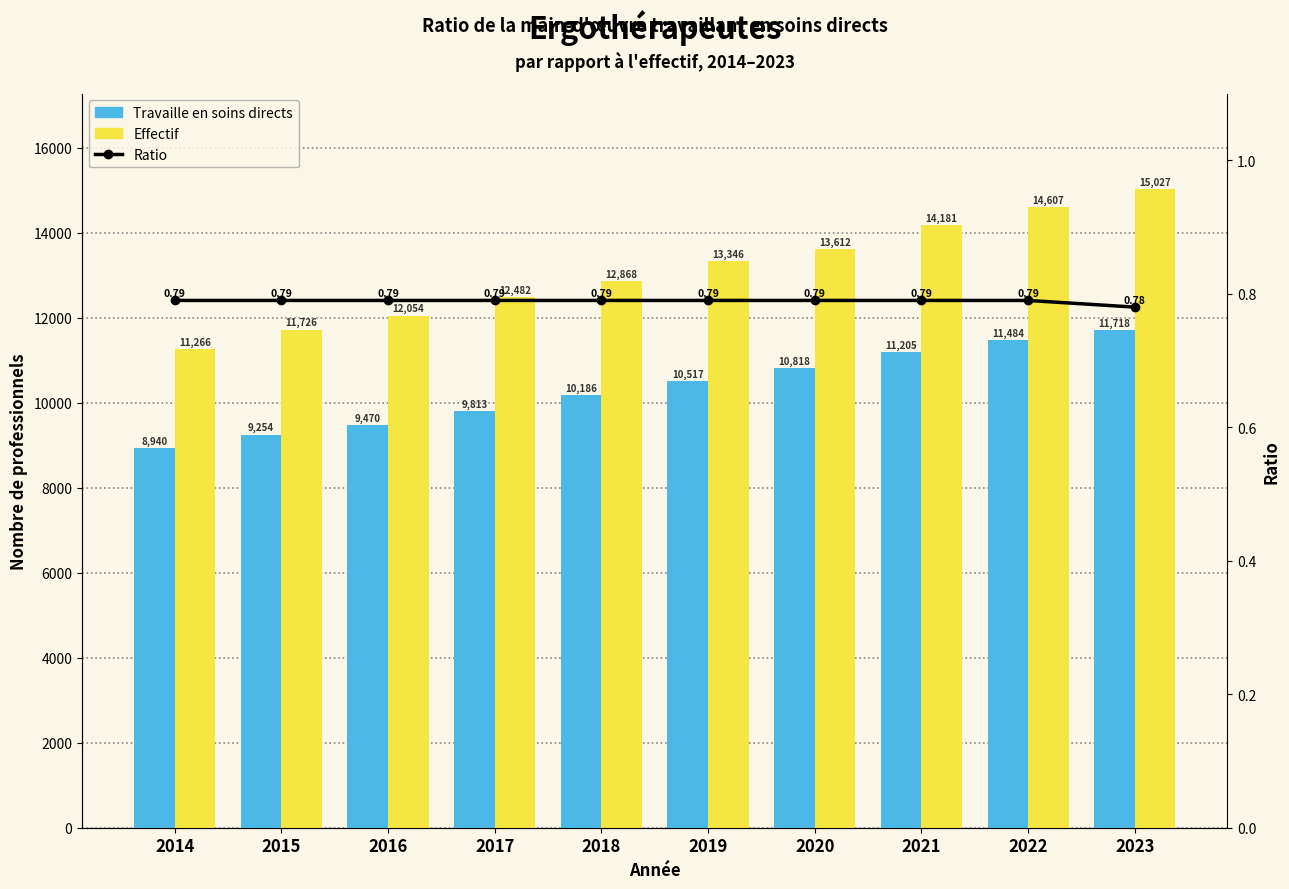

What is the difference between the Effectif values at 2017 and 2019?

864.0